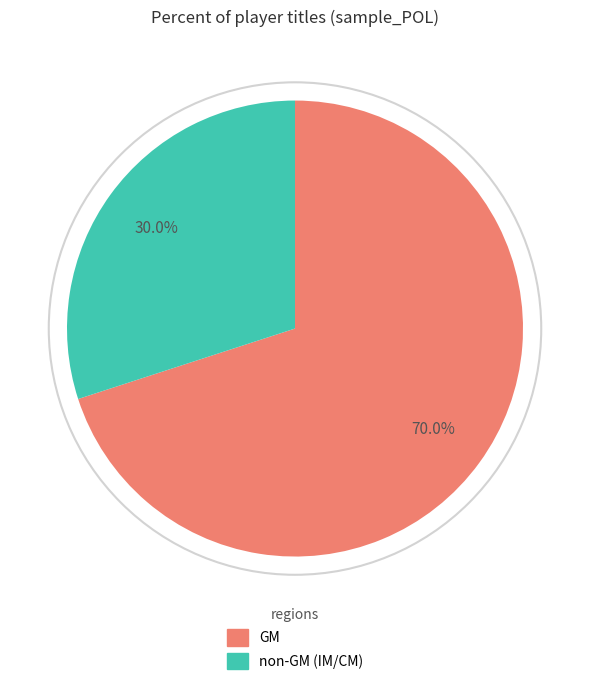

Is there a majority slice in this chart?

Yes